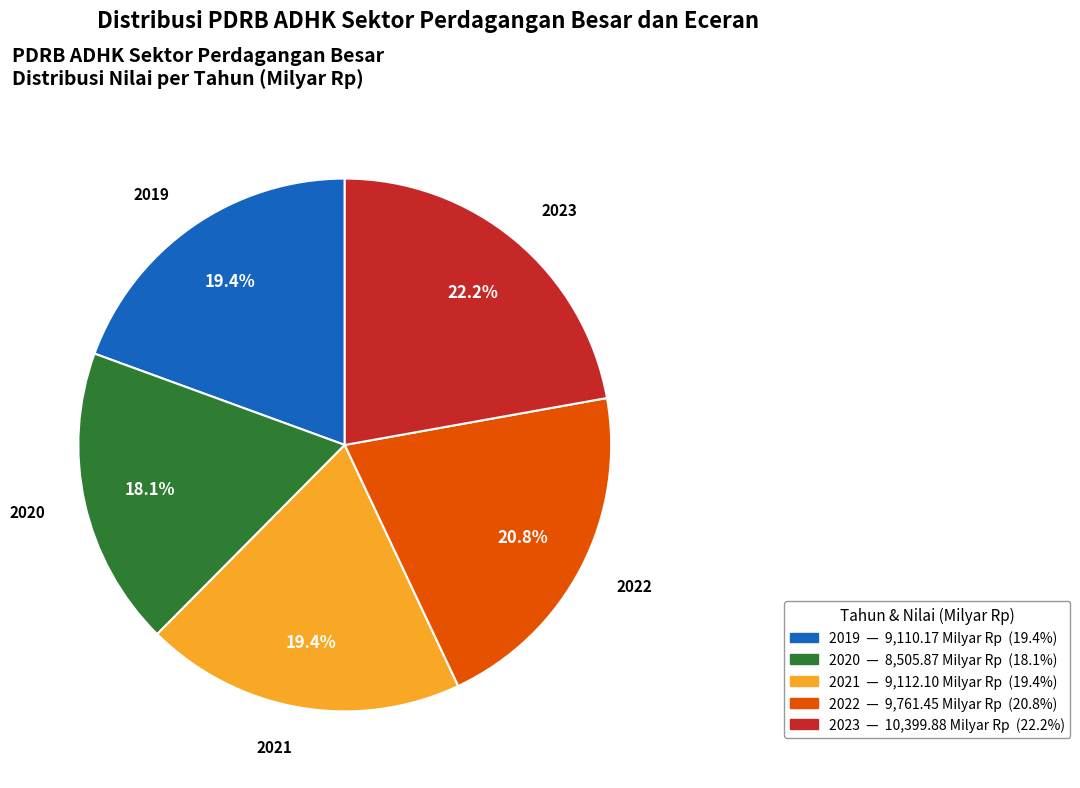

Approximately how many times larger is the value at 2019 compared to 2023?

0.9